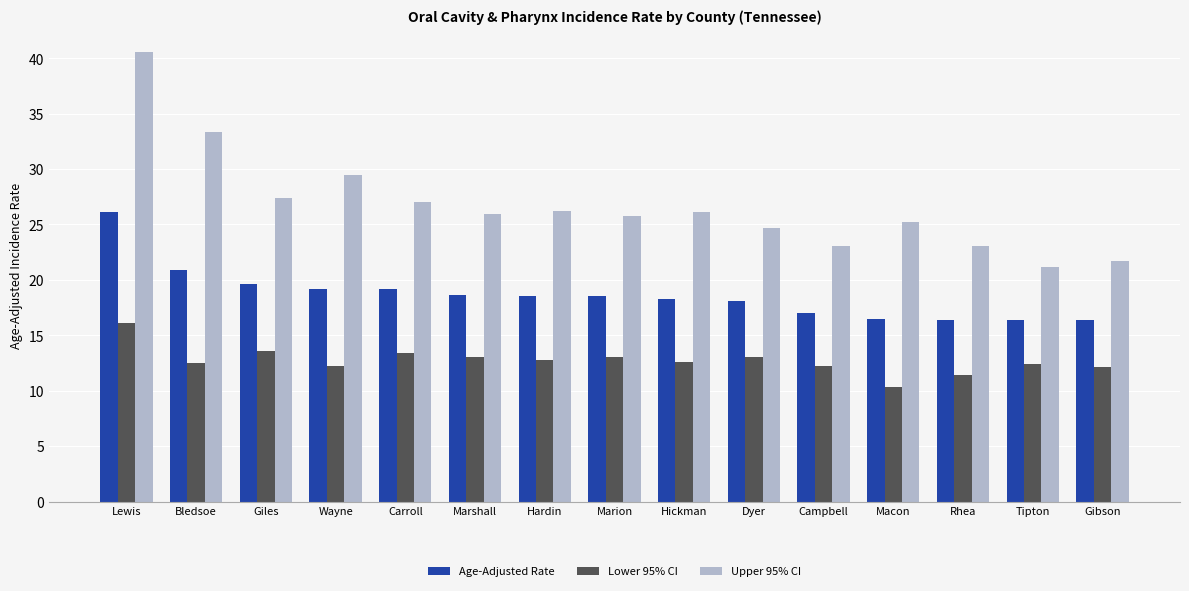

Read the Age-Adjusted Rate value at Bledsoe.

20.9